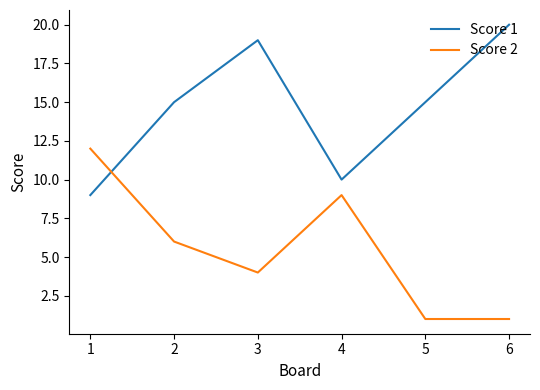

What are all the series names shown in the legend?

Score 1, Score 2